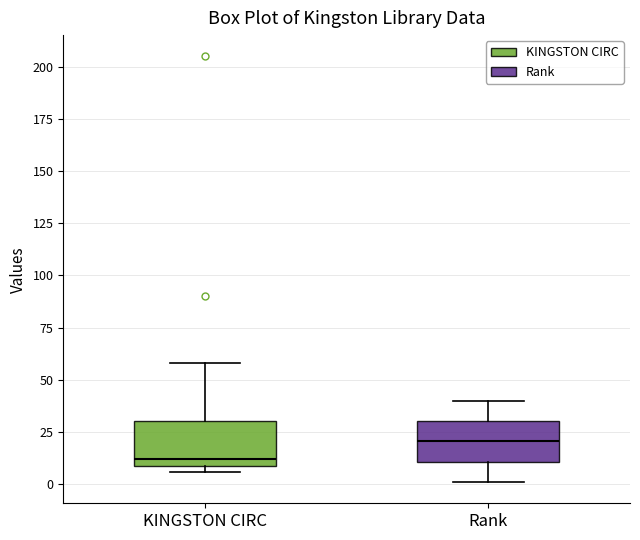

Which box has the lowest median line?

KINGSTON CIRC